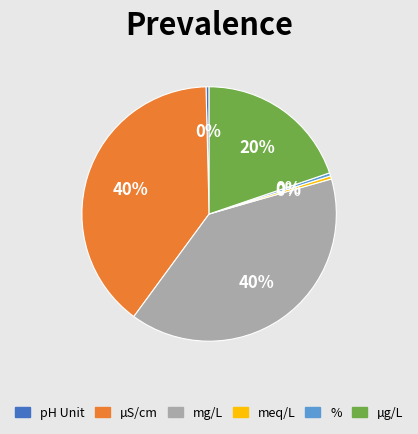

True or false: mg/L accounts for 40% of the total.

True